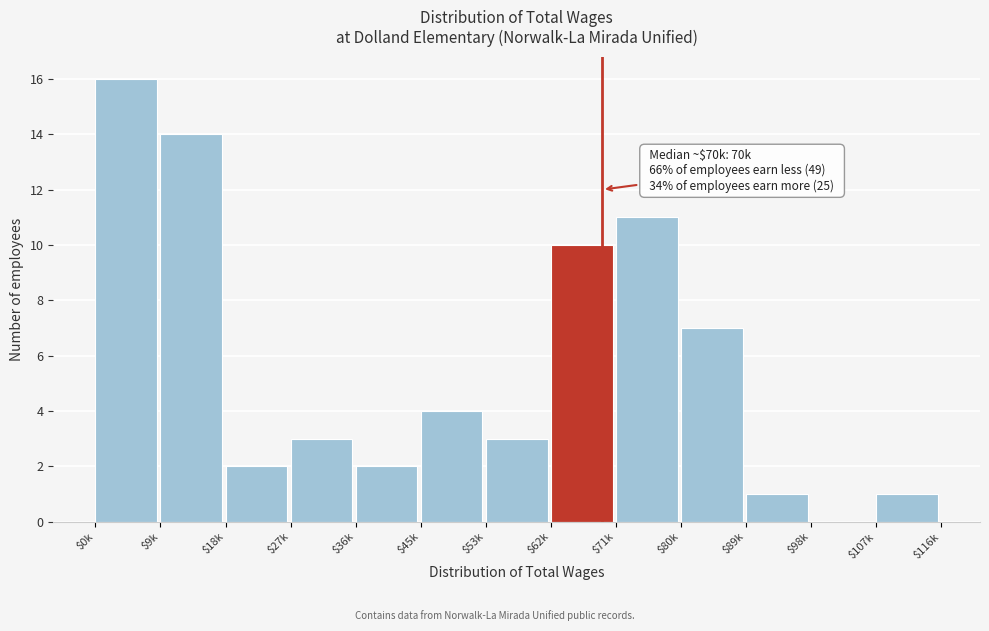

What is the sum of all values?

74